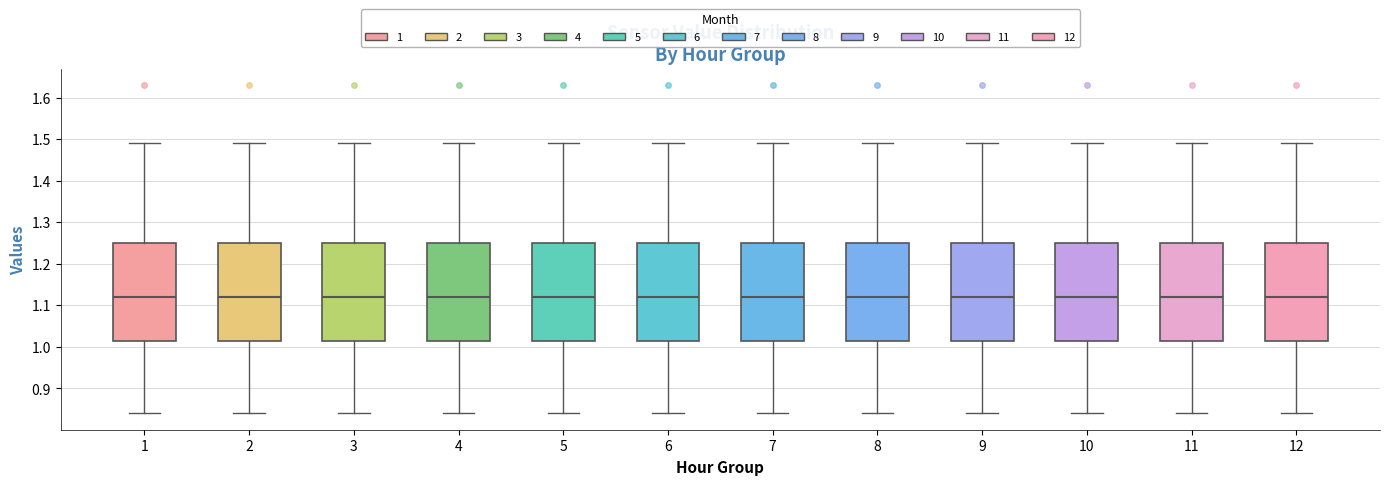

Reading left to right, transcribe this box plot: for each box, give where its median line is, the range the box spans, and where its two whiskers end, as read against the y-axis. The values are not printed on the chart, so give them approximately, as read against the axis.

1: median 1.12, box 1.02 to 1.25, whiskers 0.84 to 1.49
2: median 1.12, box 1.02 to 1.25, whiskers 0.84 to 1.49
3: median 1.12, box 1.02 to 1.25, whiskers 0.84 to 1.49
4: median 1.12, box 1.02 to 1.25, whiskers 0.84 to 1.49
5: median 1.12, box 1.02 to 1.25, whiskers 0.84 to 1.49
6: median 1.12, box 1.02 to 1.25, whiskers 0.84 to 1.49
7: median 1.12, box 1.02 to 1.25, whiskers 0.84 to 1.49
8: median 1.12, box 1.02 to 1.25, whiskers 0.84 to 1.49
9: median 1.12, box 1.02 to 1.25, whiskers 0.84 to 1.49
10: median 1.12, box 1.02 to 1.25, whiskers 0.84 to 1.49
11: median 1.12, box 1.02 to 1.25, whiskers 0.84 to 1.49
12: median 1.12, box 1.02 to 1.25, whiskers 0.84 to 1.49